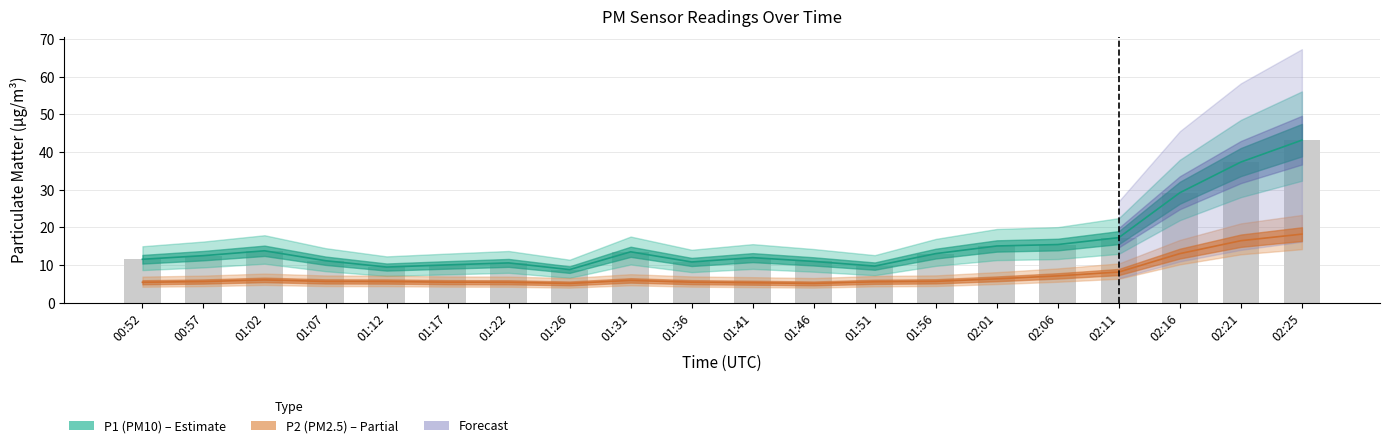

Which series has the largest range (max minus min)?

P1